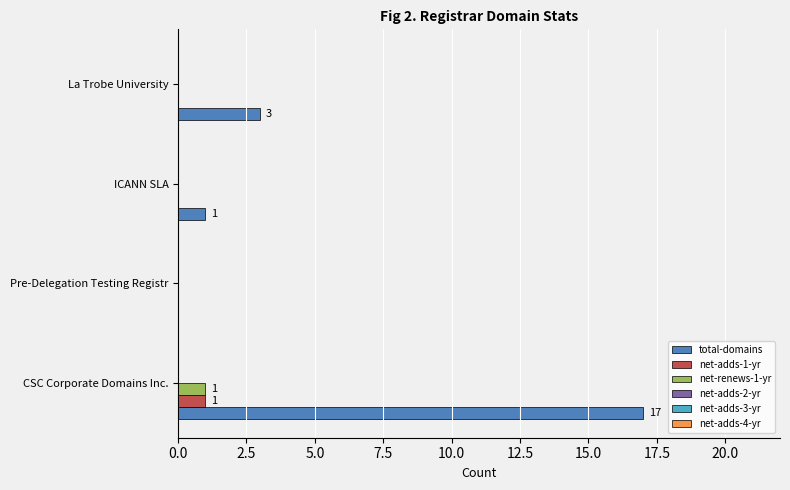

What is the sum of all total-domains values?

21